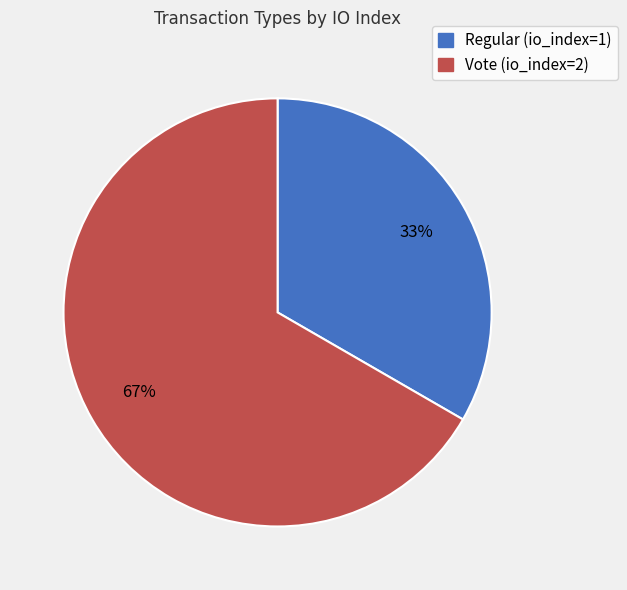

How many segments does this pie chart have?

2